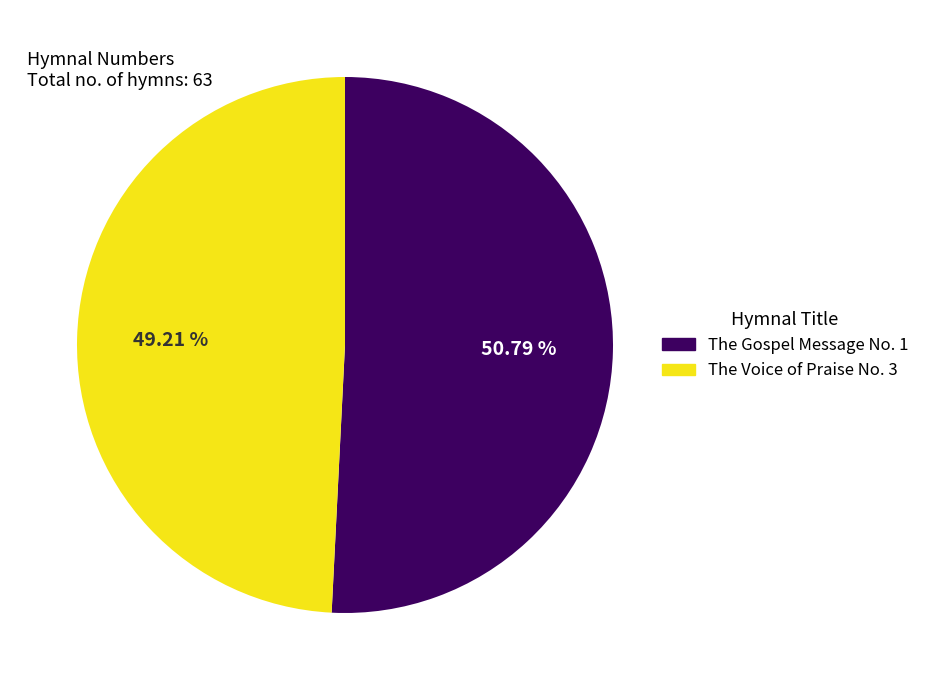

To the nearest percent, what is the combined percentage of The Voice of Praise No. 3 and The Gospel Message No. 1?

100%